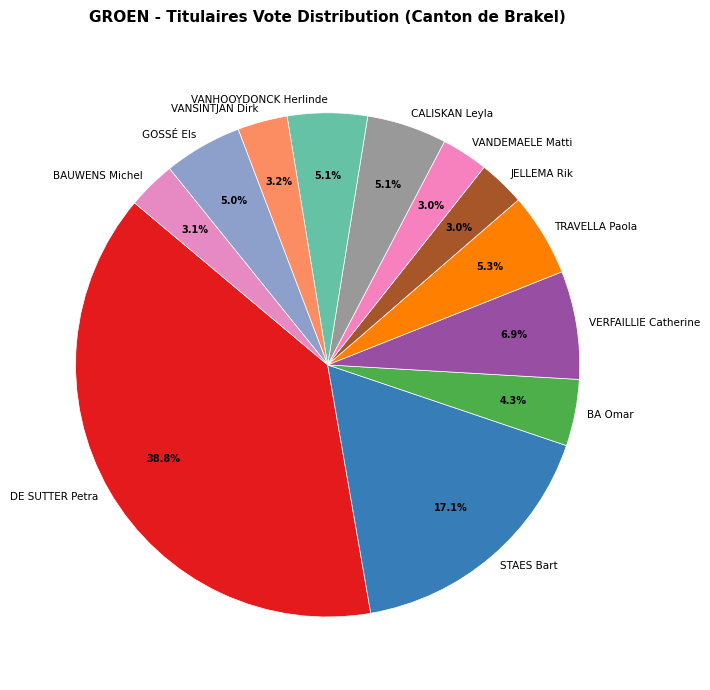

To the nearest percent, what portion does BAUWENS Michel represent?

3%